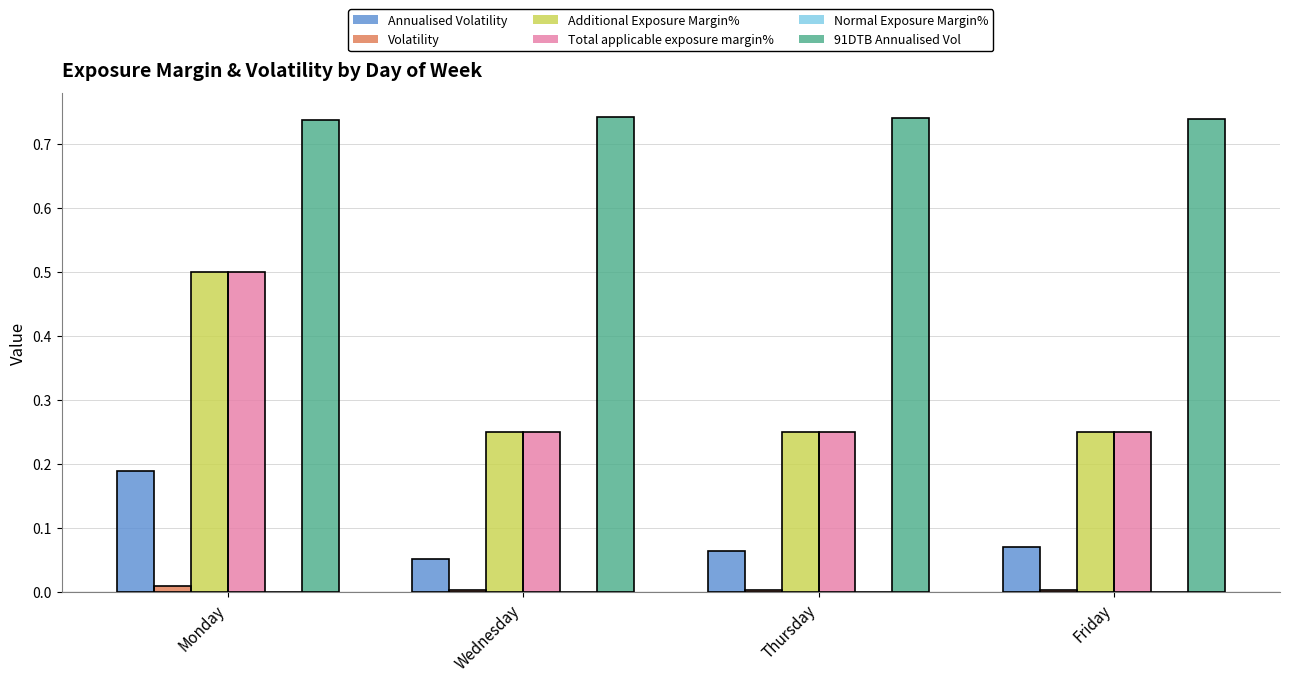

What is the sum of all 91DTB Annualised Vol values?

3.0